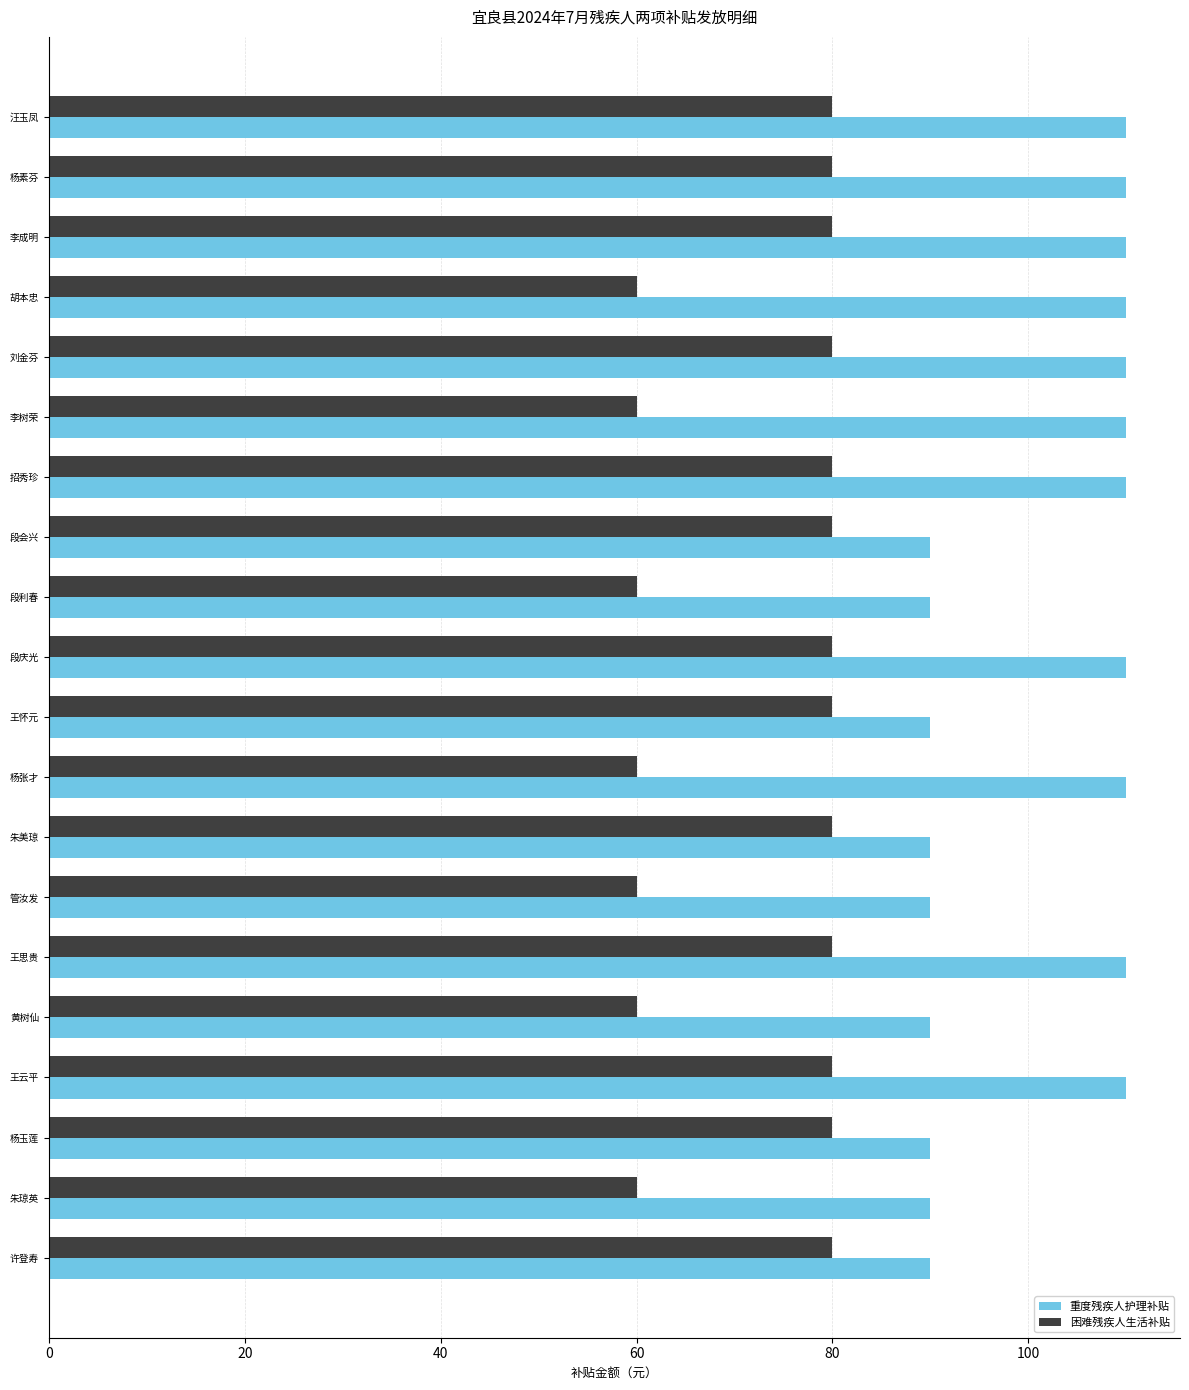

Is it true that 困难残疾人生活补贴 equals 80 at 刘金芬?

True